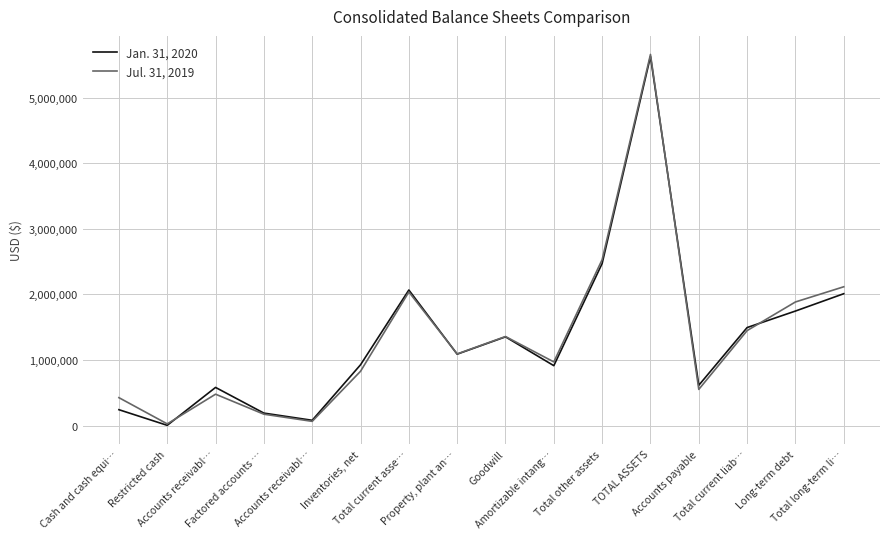

Is it true that Jul. 31, 2019 equals 2986106 at Total long-term li…?

False